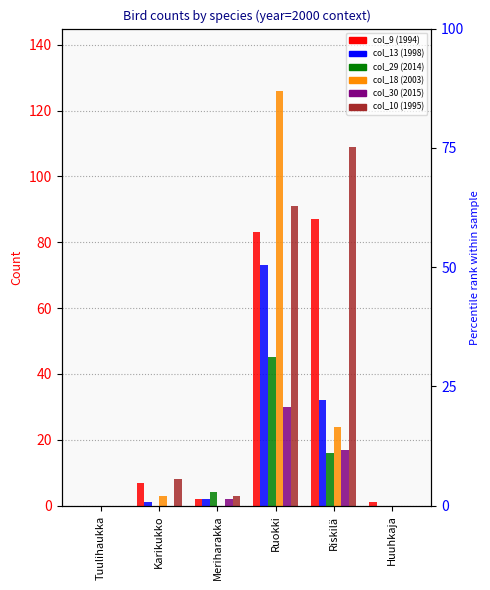

Where does the col_18 series first go above 3?

Ruokki